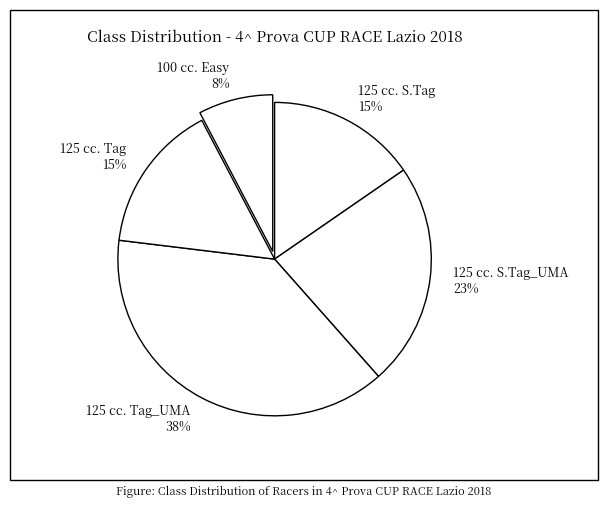

Which slice is the largest?

125 cc. Tag_UMA